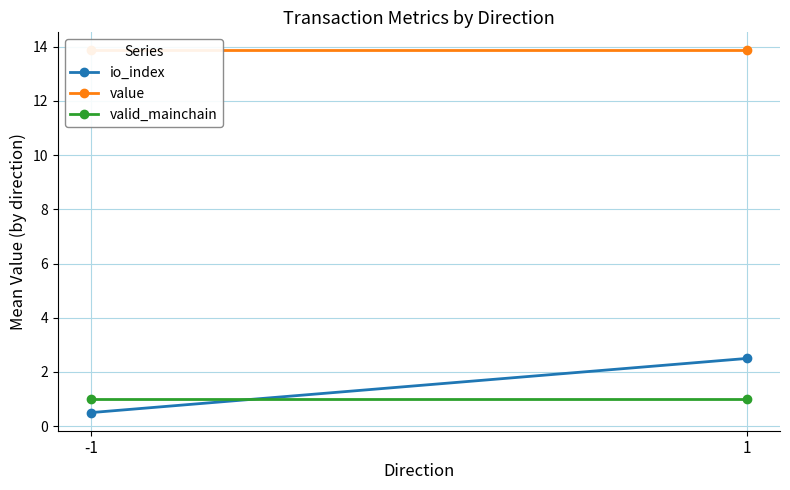

At which label does io_index first exceed 2?

1